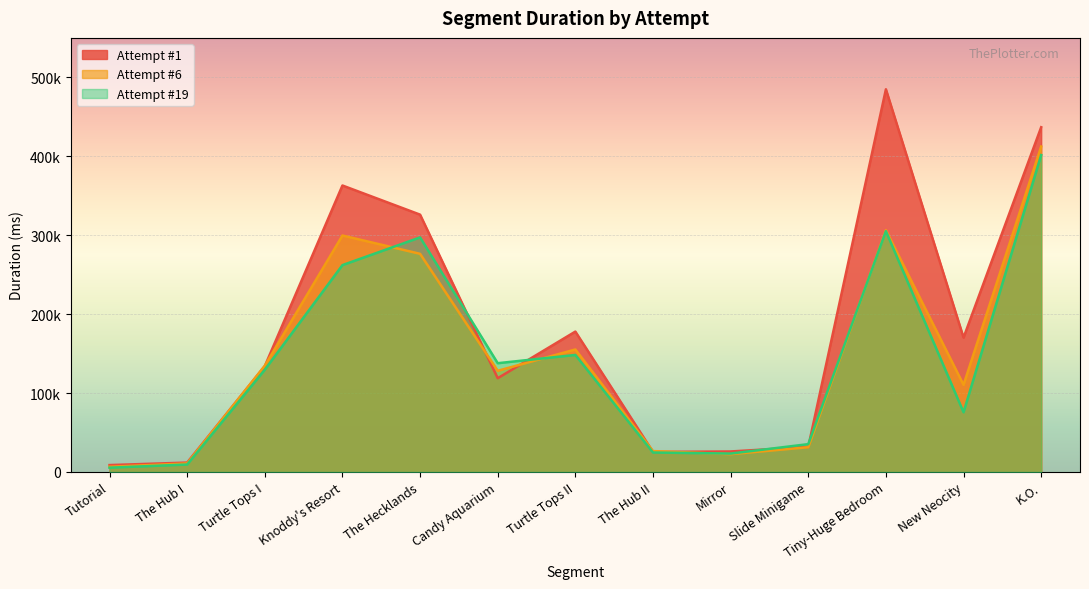

Is the value of Attempt #19 at The Hecklands greater than the value of Attempt #1 at The Hub II?

Yes